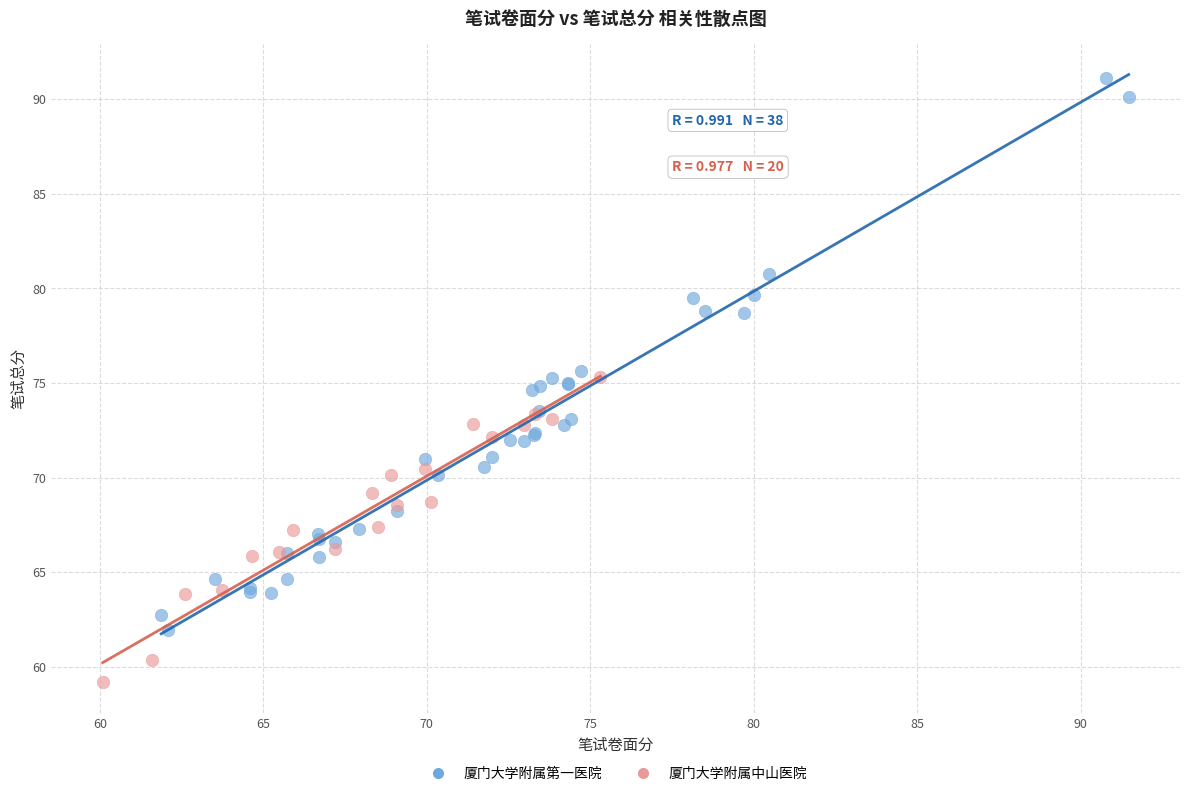

Which series has the widest spread of Y values?

厦门大学附属第一医院